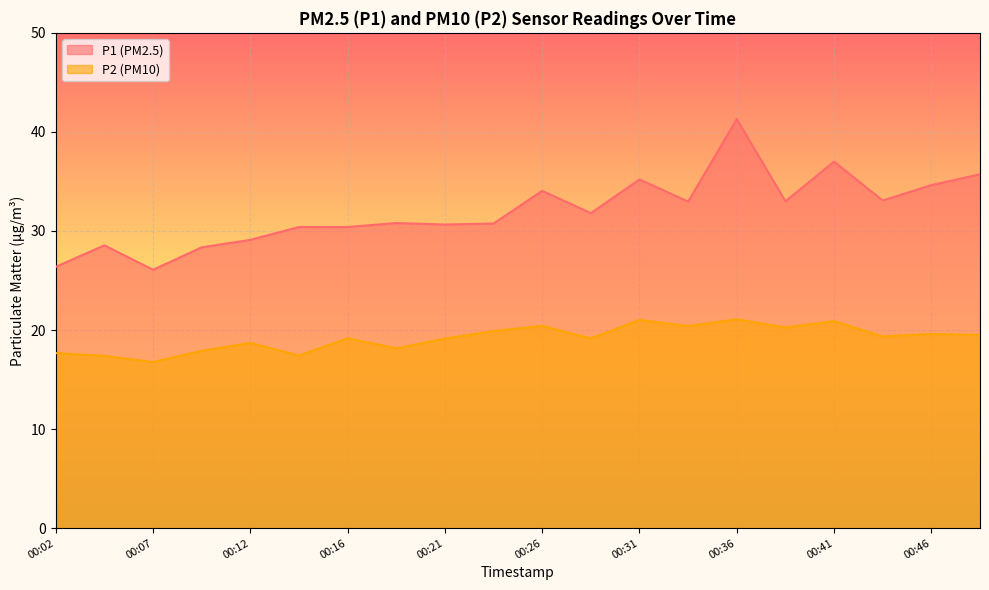

How many lines are shown in the chart?

2